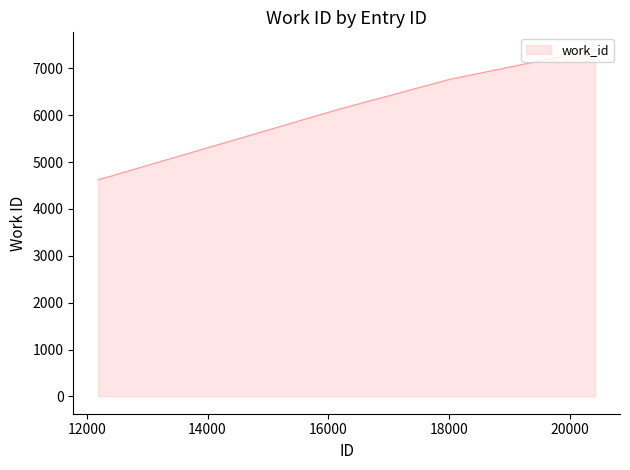

What is the minimum value shown in the chart?

4626